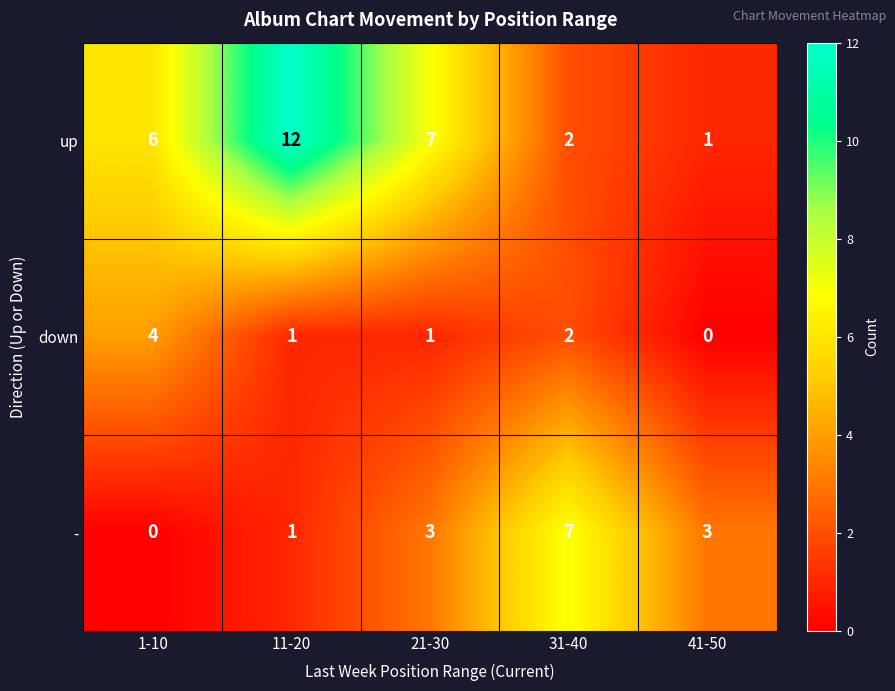

Reading right to left, list all the values displayed in this chart.

up: 41-50=1	31-40=2	21-30=7	11-20=12	1-10=6
down: 41-50=0	31-40=2	21-30=1	11-20=1	1-10=4
-: 41-50=3	31-40=7	21-30=3	11-20=1	1-10=0